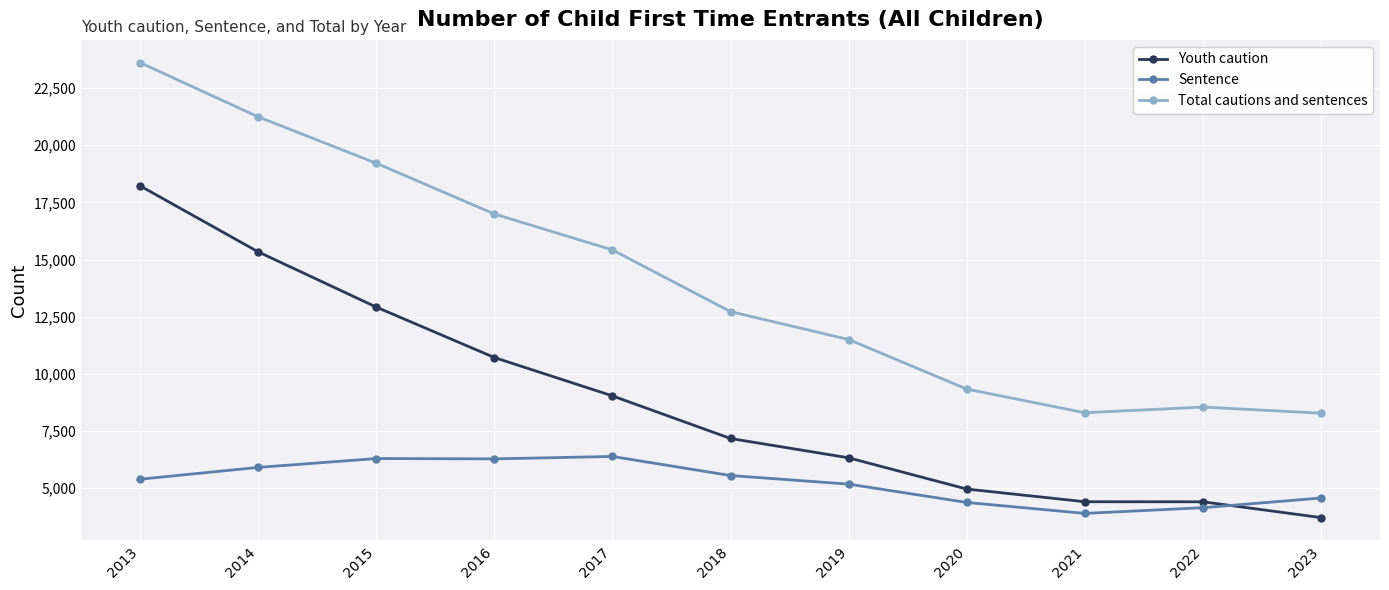

Is it true that Total cautions and sentences equals 24942.8 at 2016?

False